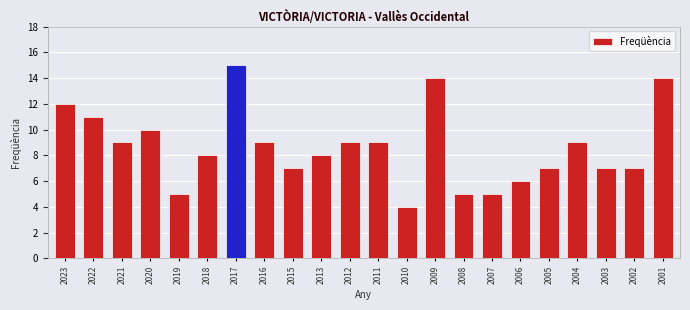

At which category does the chart reach its peak across all series?

2017